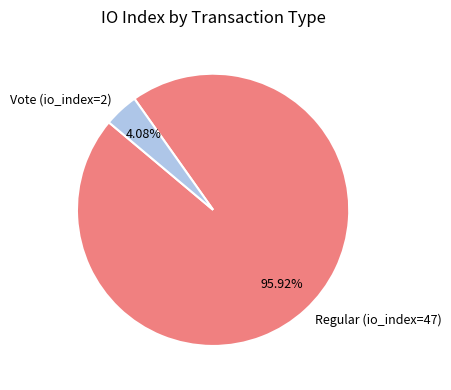

What portion of the pie excludes Vote (io_index=2)?

95.9%